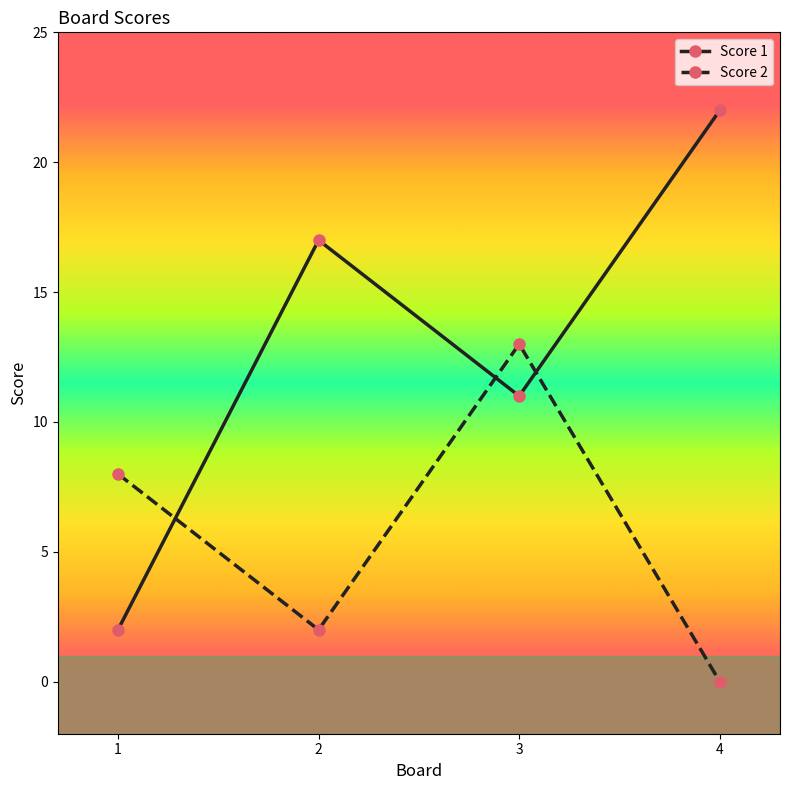

True or false: Score 1 has more than 1 interior local peaks.

False